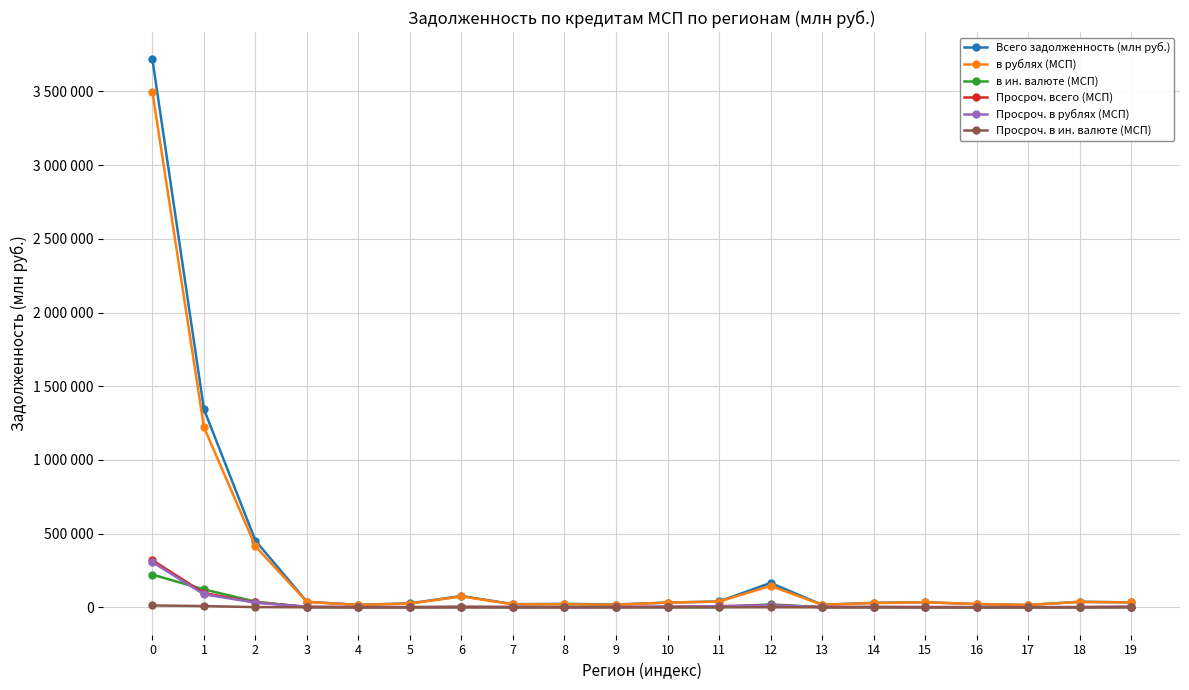

What are all the series names shown in the legend?

Всего задолженность (млн руб.), в рублях (МСП), в ин. валюте (МСП), Просроч. всего (МСП), Просроч. в рублях (МСП), Просроч. в ин. валюте (МСП)